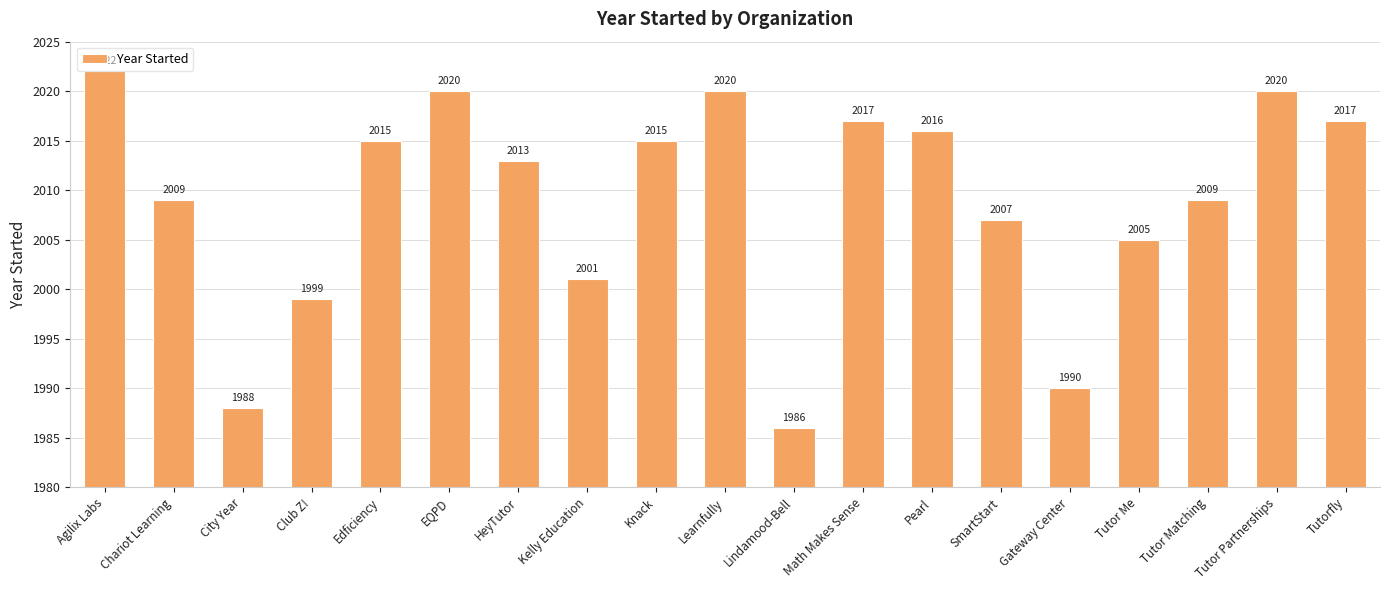

At which label does the data first exceed 2013?

Agilix Labs